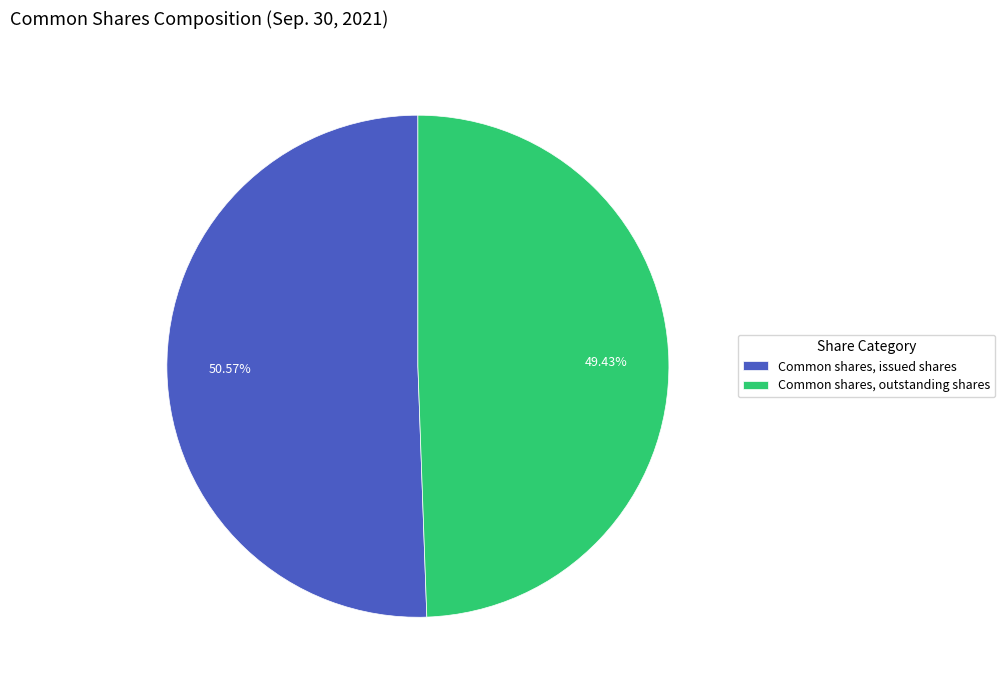

Do Common shares, outstanding shares and Common shares, issued shares together represent more than half of the pie?

Yes